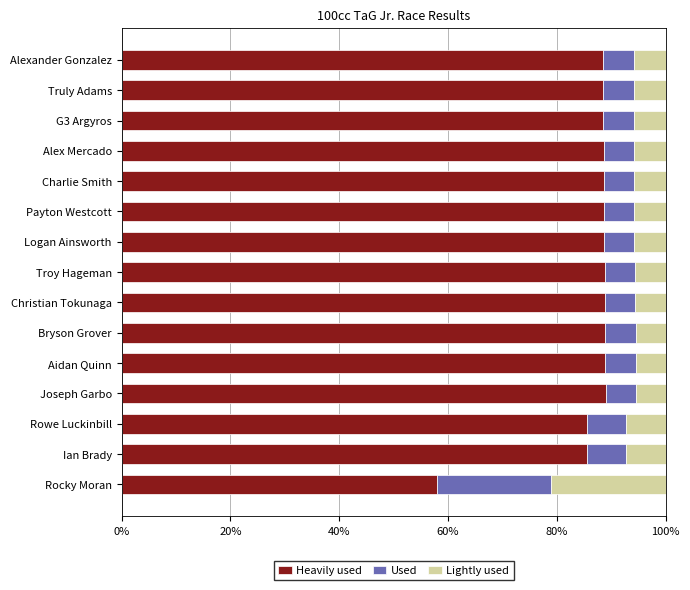

What is the highest value of the Heavily used series?

89.0